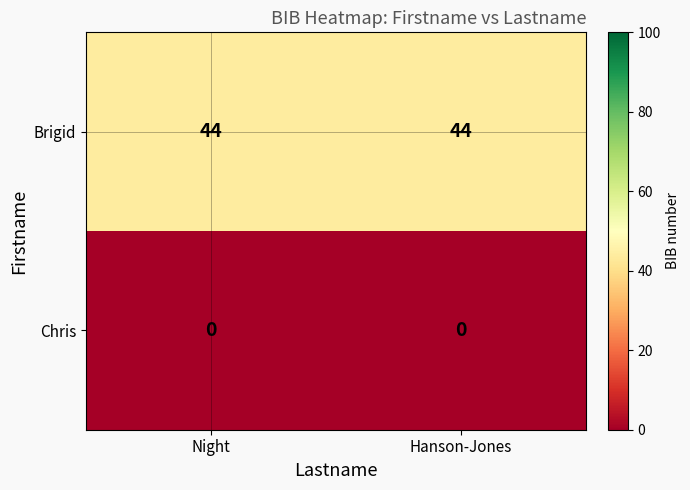

List the series in order of their overall mean, lowest first.

Chris, Brigid